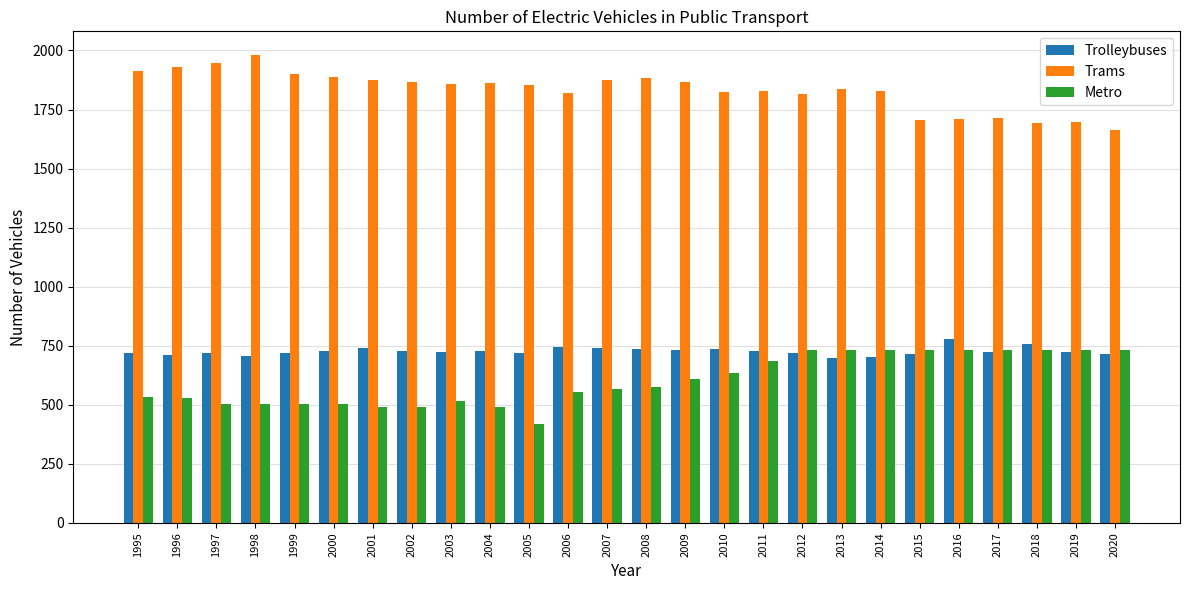

At 2001, list the series in order from largest to smallest.

Trams, Trolleybuses, Metro